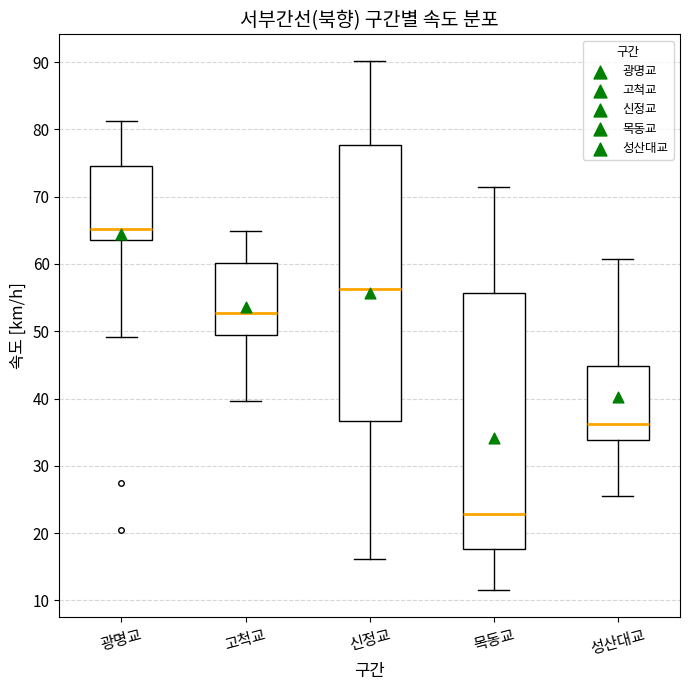

Where does the median line of the box for 신정교 sit on the y-axis? The values are not printed on the chart, so give them approximately, as read against the axis.

56